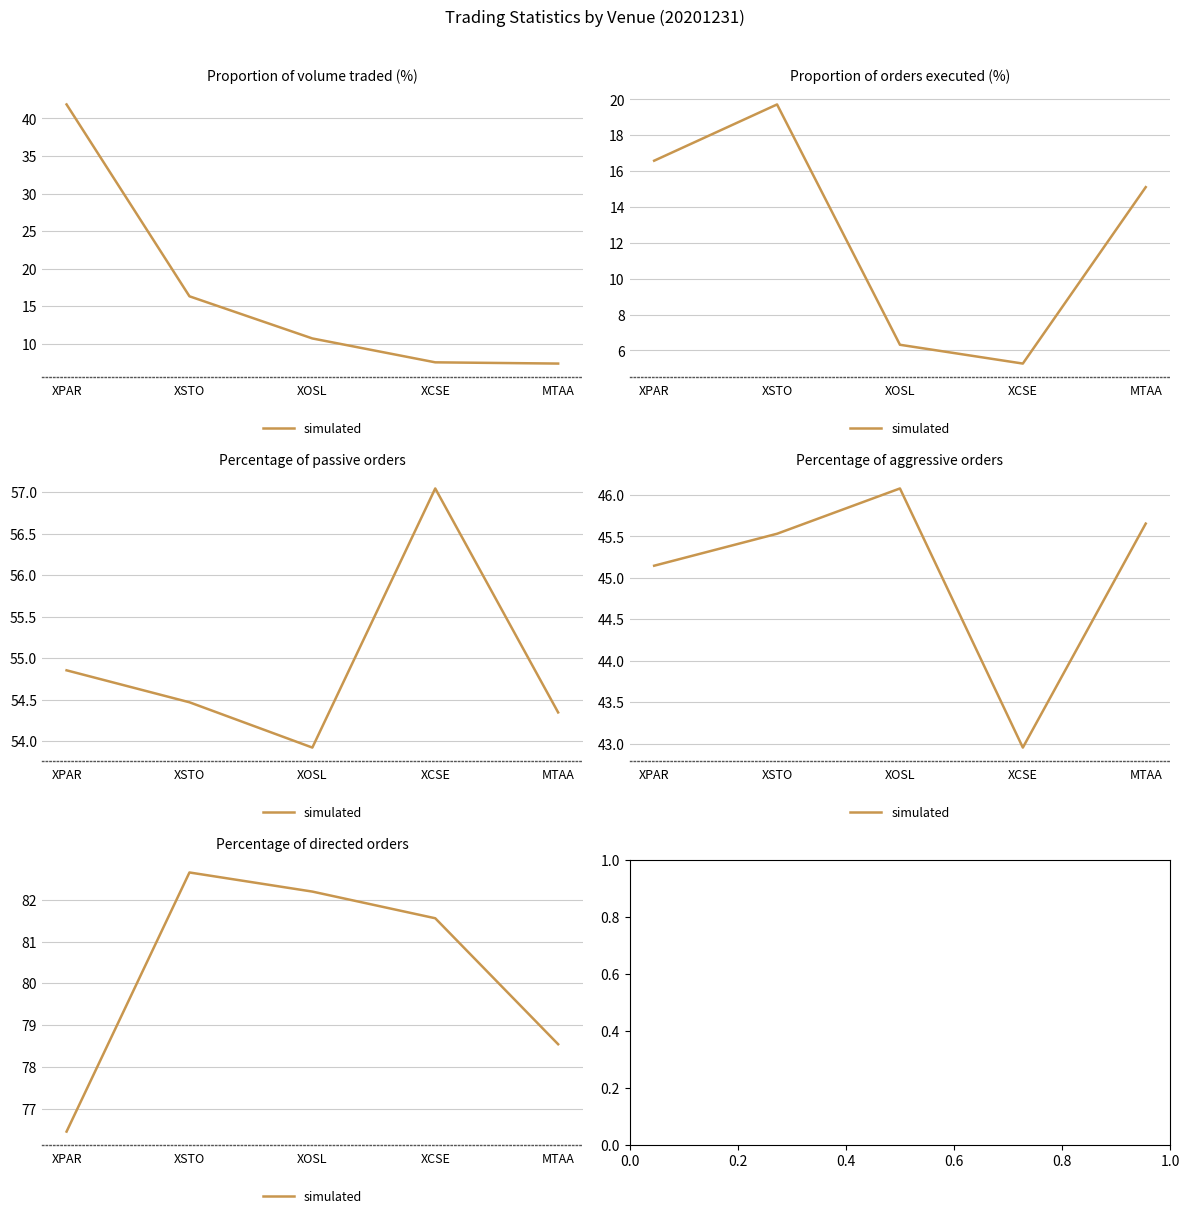

What is the sum of all values?

401.4